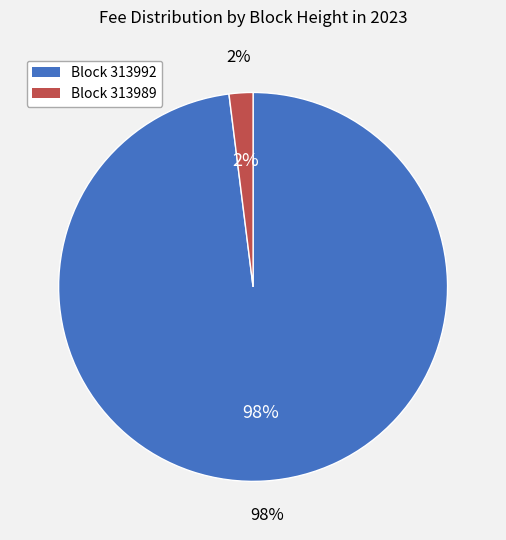

Is it true that 313992 is 98% of the pie?

True